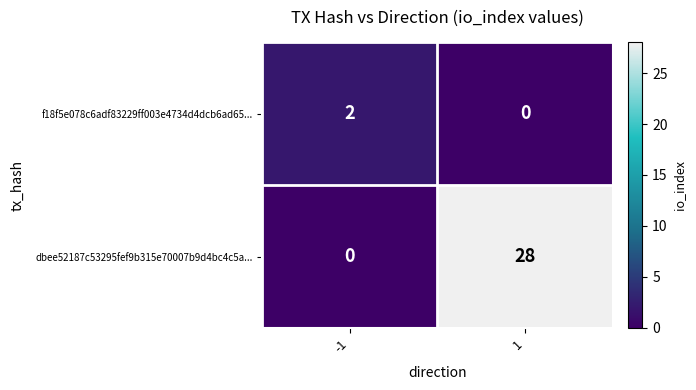

What is the total value across all series at -1?

2